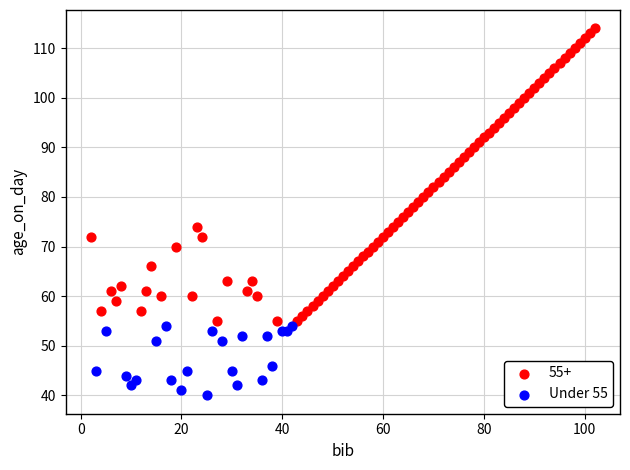

Which series reaches the maximum Y coordinate?

55+